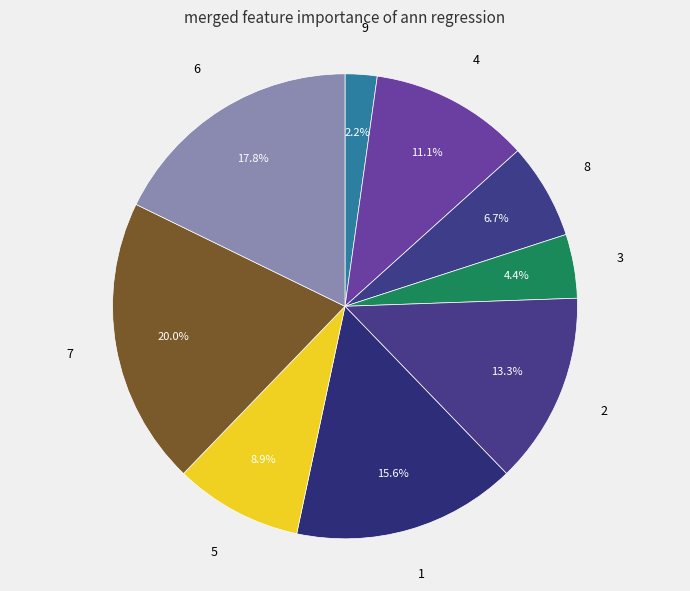

To the nearest percent, what is the combined percentage of 4 and 1?

27%